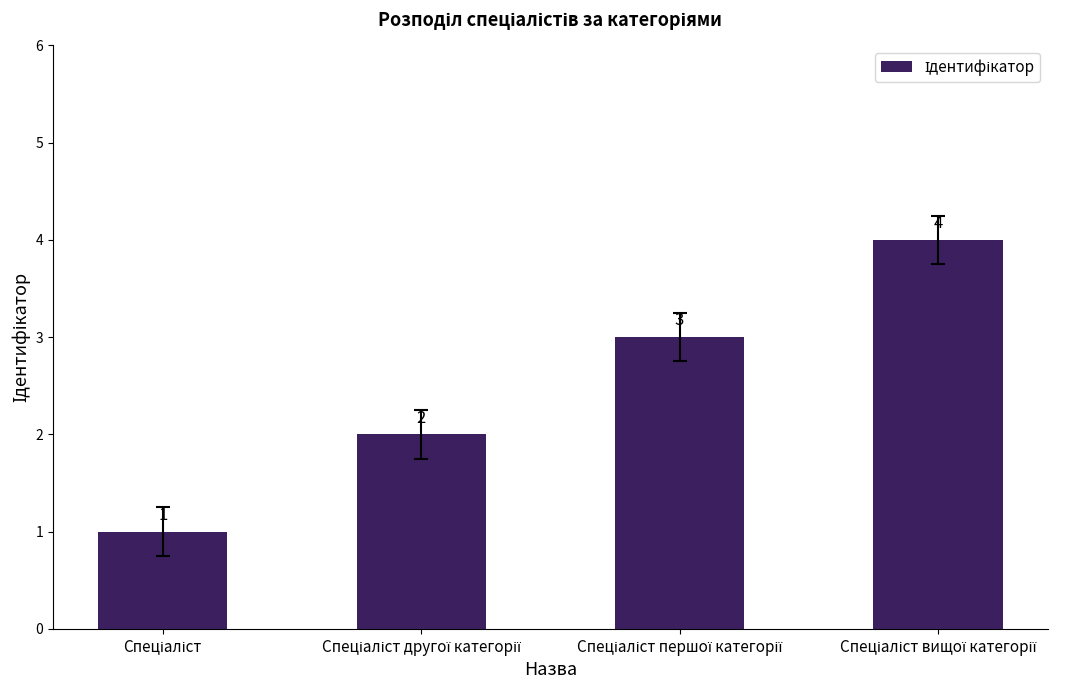

What is the difference between the maximum and minimum values?

3